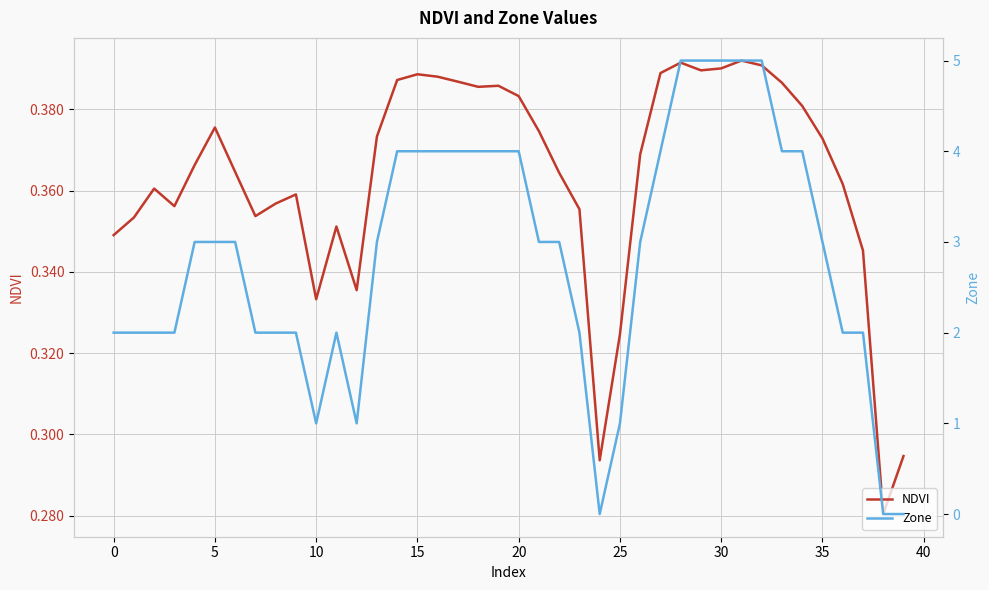

Which series has the widest spread of values?

Zone